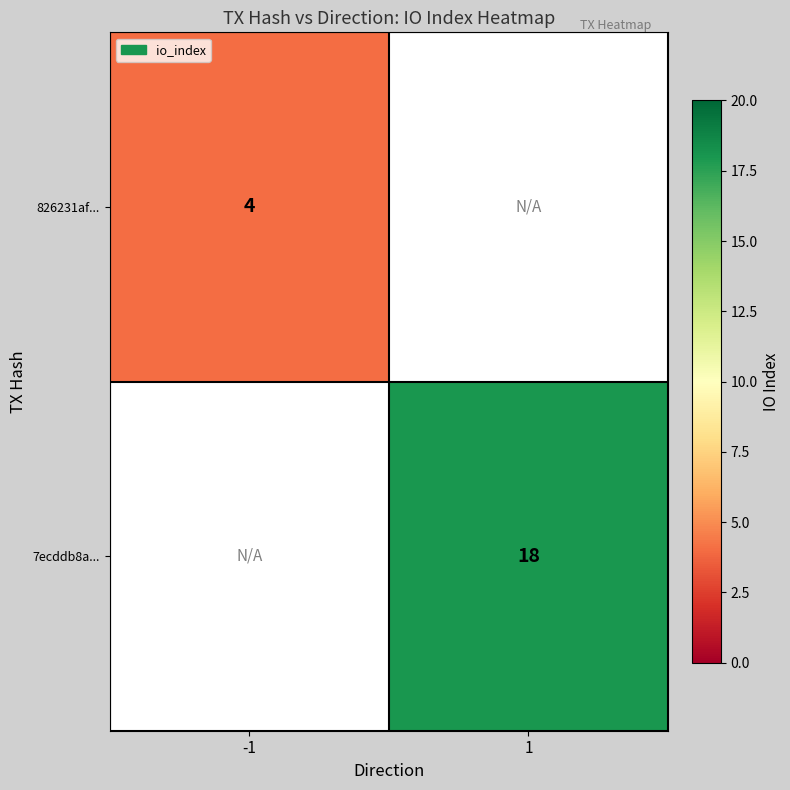

Is it true that 826231af... equals 1.8 at -1?

False